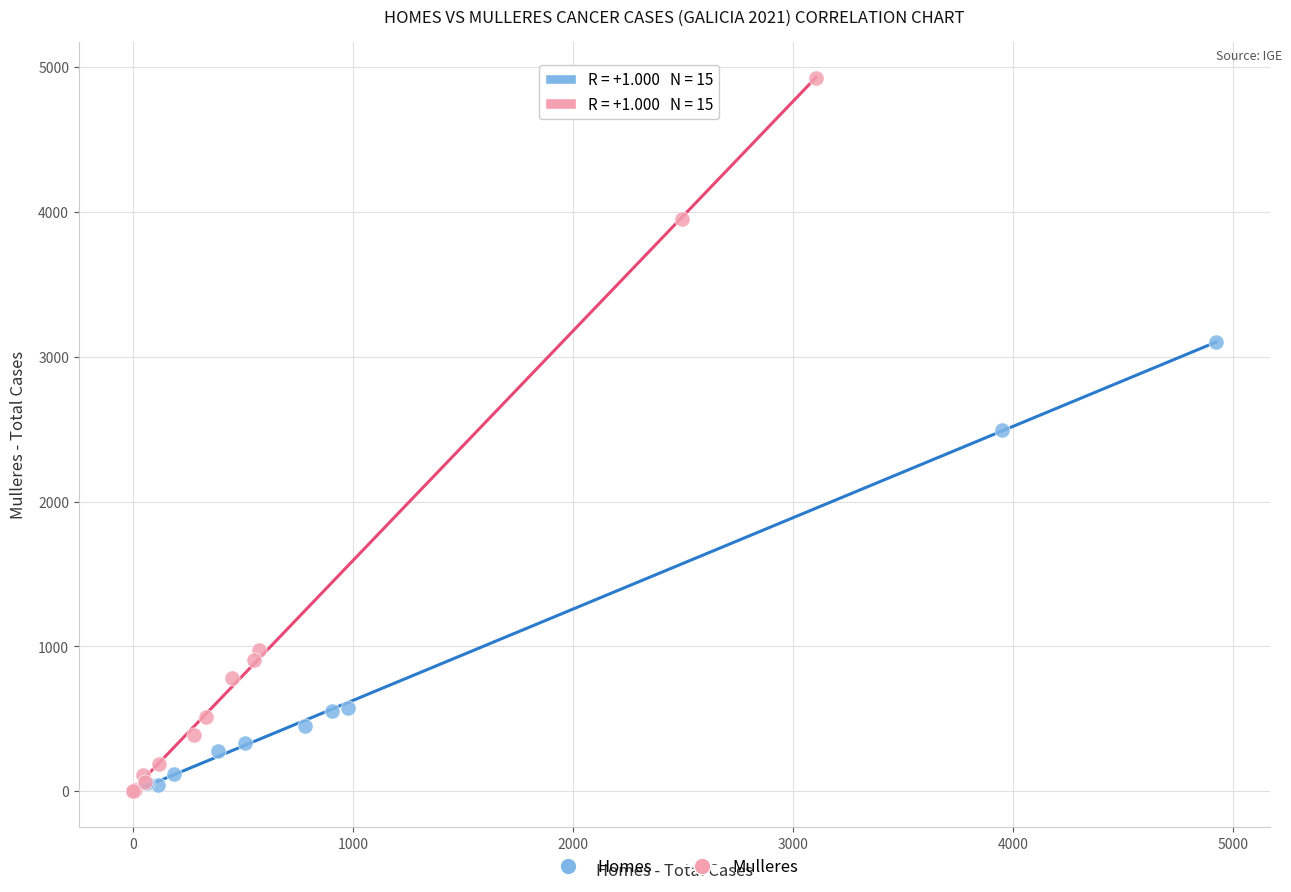

Which series reaches the maximum Y coordinate?

Mulleres